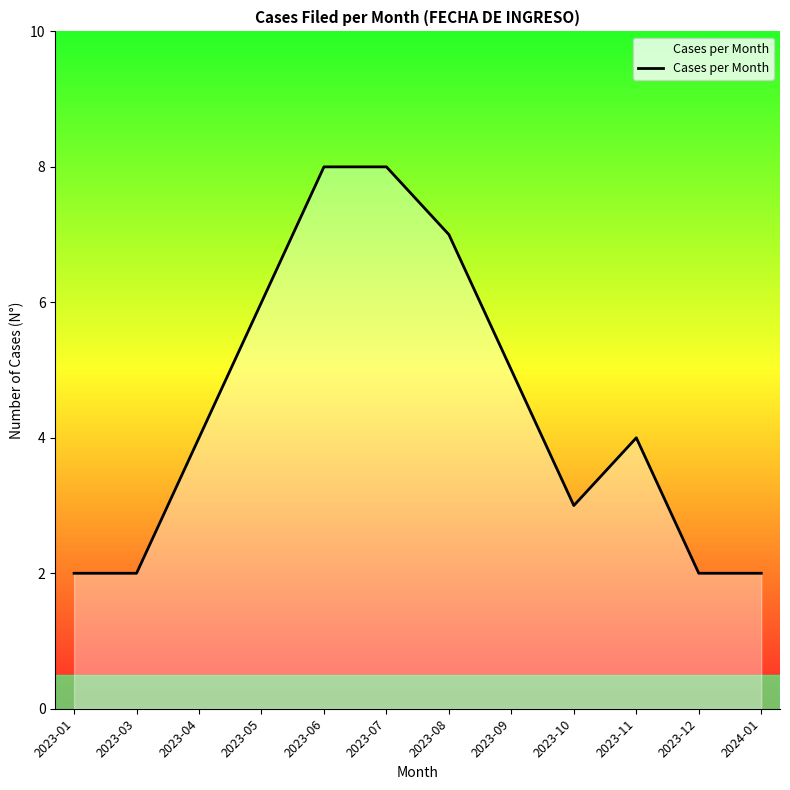

How many distinct data groups are displayed?

1